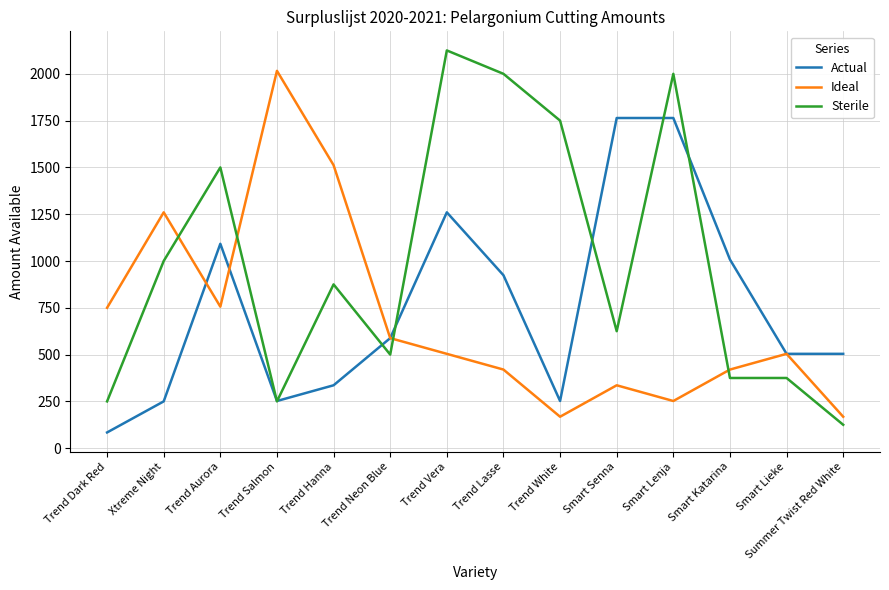

Rank the series by their average value, from highest to lowest.

Sterile, Actual, Ideal